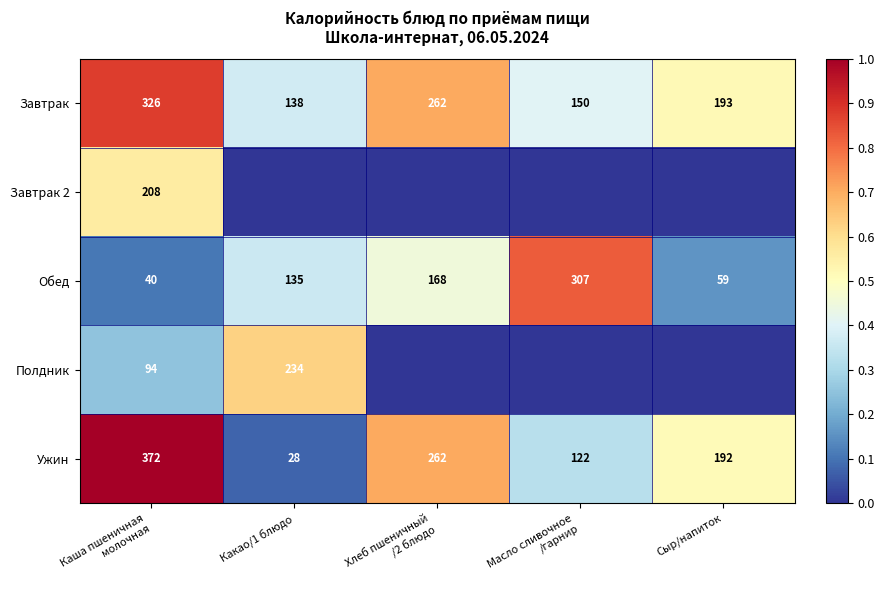

At which label is Ужин closest to 200?

Сыр/напиток